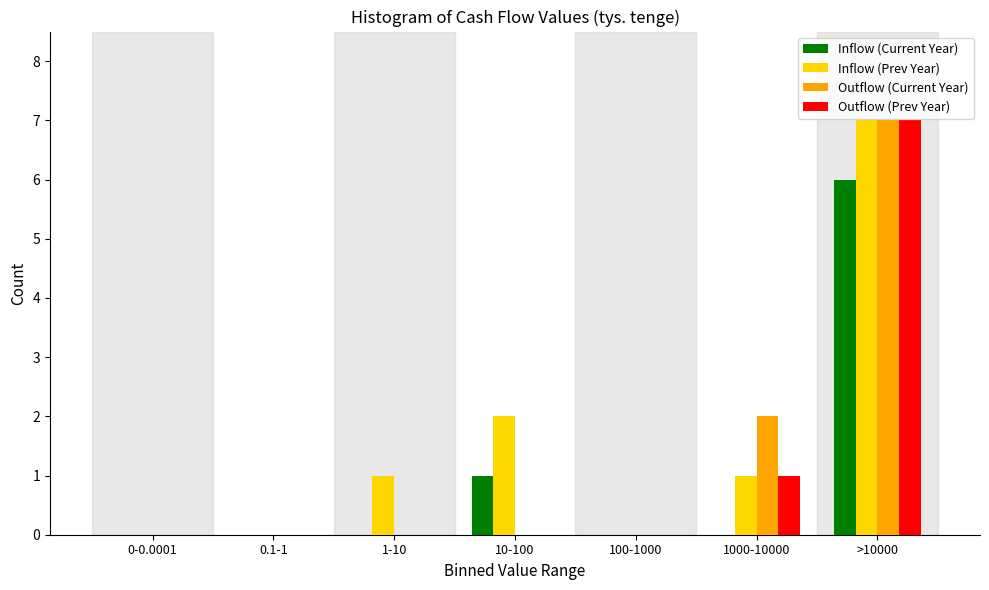

Reading left to right, what are all the values shown in this chart?

Inflow (Current Year): 0-0.0001=0	0.1-1=0	1-10=0	10-100=1	100-1000=0	1000-10000=0	>10000=6
Inflow (Prev Year): 0-0.0001=0	0.1-1=0	1-10=1	10-100=2	100-1000=0	1000-10000=1	>10000=7
Outflow (Current Year): 0-0.0001=0	0.1-1=0	1-10=0	10-100=0	100-1000=0	1000-10000=2	>10000=7
Outflow (Prev Year): 0-0.0001=0	0.1-1=0	1-10=0	10-100=0	100-1000=0	1000-10000=1	>10000=7